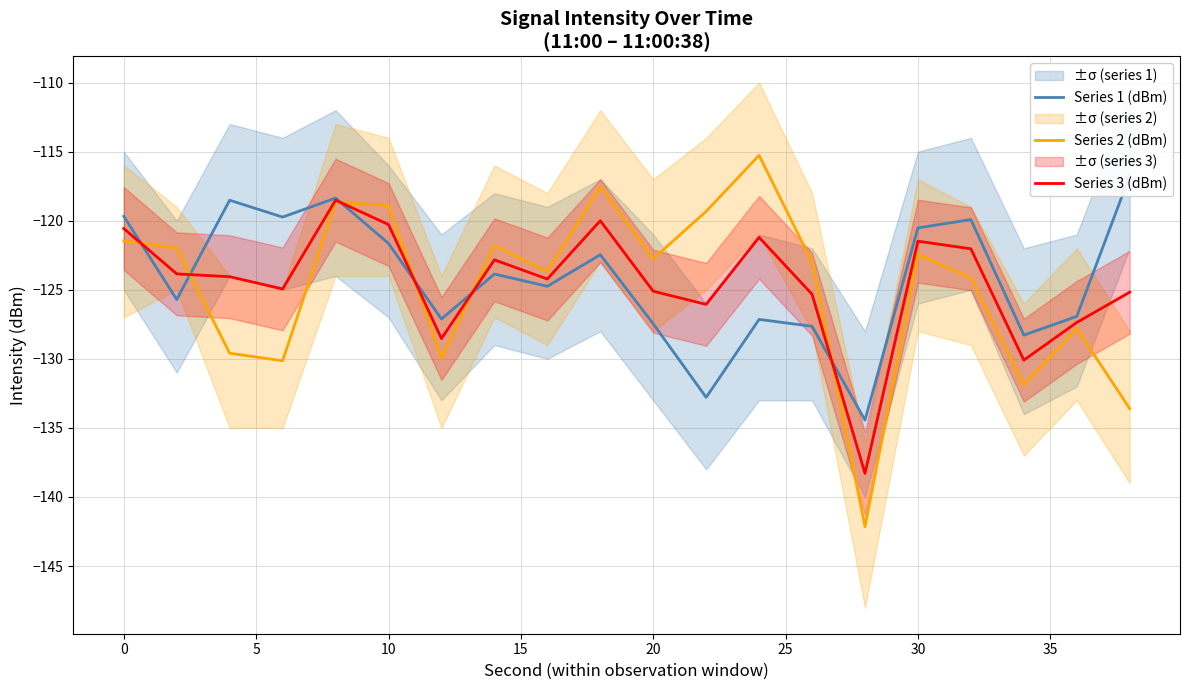

Which series ends up on top after the final intersection of Series 2 (dBm) and Series 3 (dBm)?

Series 3 (dBm)